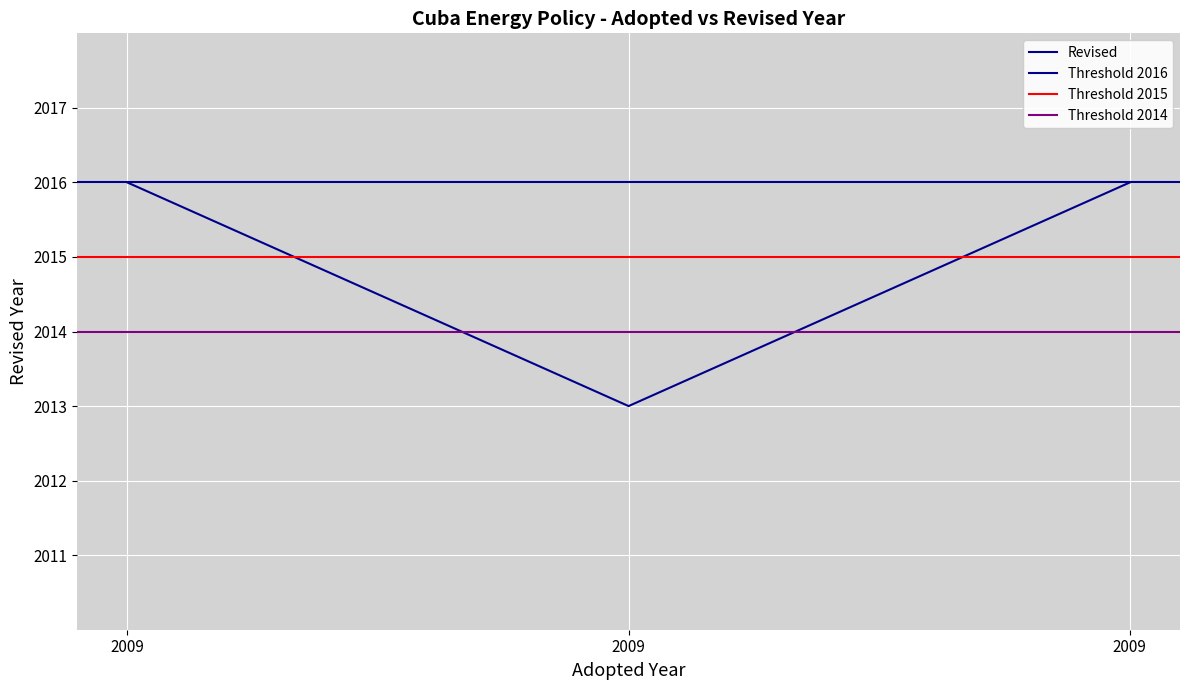

The chart shows a value of 3380 at 2009. True or false?

False